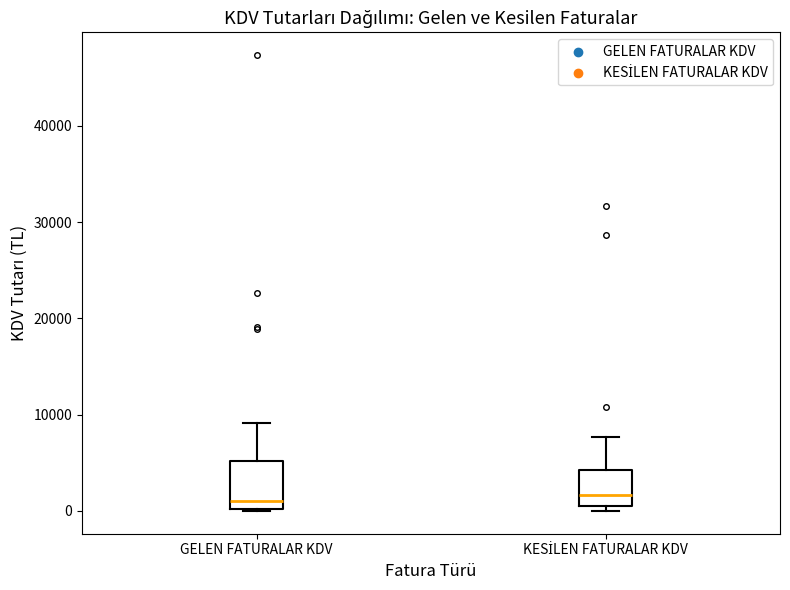

Reading left to right, transcribe this box plot: for each box, give where its median line is, the range the box spans, and where its two whiskers end, as read against the y-axis. The values are not printed on the chart, so give them approximately, as read against the axis.

GELEN FATURALAR KDV: median 1000, box 0 to 5000, whiskers 0 to 9000
KESİLEN FATURALAR KDV: median 2000, box 1000 to 4000, whiskers 0 to 8000